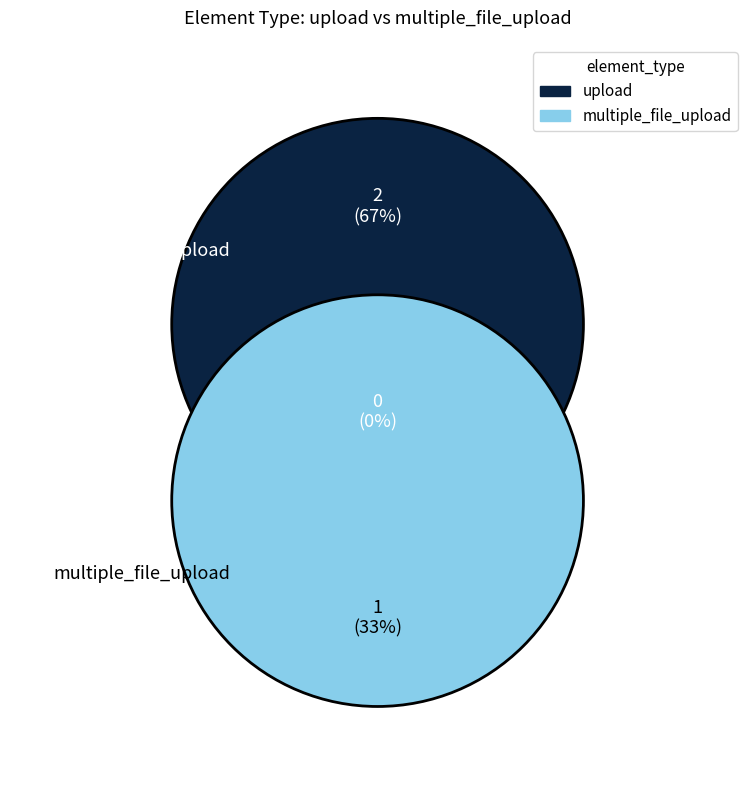

Is multiple_file_upload the majority of the pie?

No